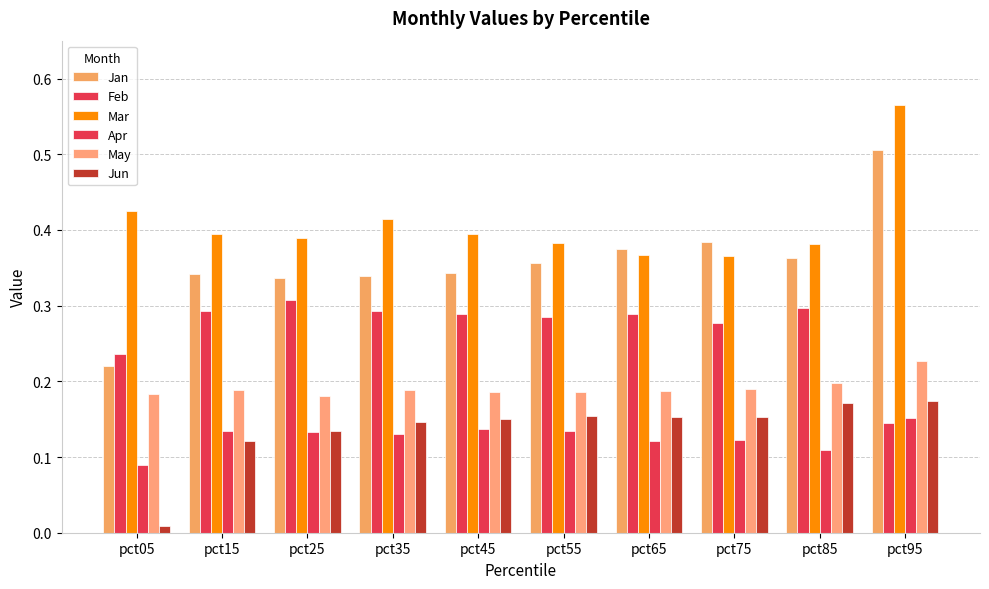

Reading right to left, what are all the values shown in this chart?

Jan: pct95=0.5	pct85=0.4	pct75=0.4	pct65=0.4	pct55=0.4	pct45=0.3	pct35=0.3	pct25=0.3	pct15=0.3	pct05=0.2
Feb: pct95=0.1	pct85=0.3	pct75=0.3	pct65=0.3	pct55=0.3	pct45=0.3	pct35=0.3	pct25=0.3	pct15=0.3	pct05=0.2
Mar: pct95=0.6	pct85=0.4	pct75=0.4	pct65=0.4	pct55=0.4	pct45=0.4	pct35=0.4	pct25=0.4	pct15=0.4	pct05=0.4
Apr: pct95=0.2	pct85=0.1	pct75=0.1	pct65=0.1	pct55=0.1	pct45=0.1	pct35=0.1	pct25=0.1	pct15=0.1	pct05=0.1
May: pct95=0.2	pct85=0.2	pct75=0.2	pct65=0.2	pct55=0.2	pct45=0.2	pct35=0.2	pct25=0.2	pct15=0.2	pct05=0.2
Jun: pct95=0.2	pct85=0.2	pct75=0.2	pct65=0.2	pct55=0.2	pct45=0.2	pct35=0.1	pct25=0.1	pct15=0.1	pct05=0.0